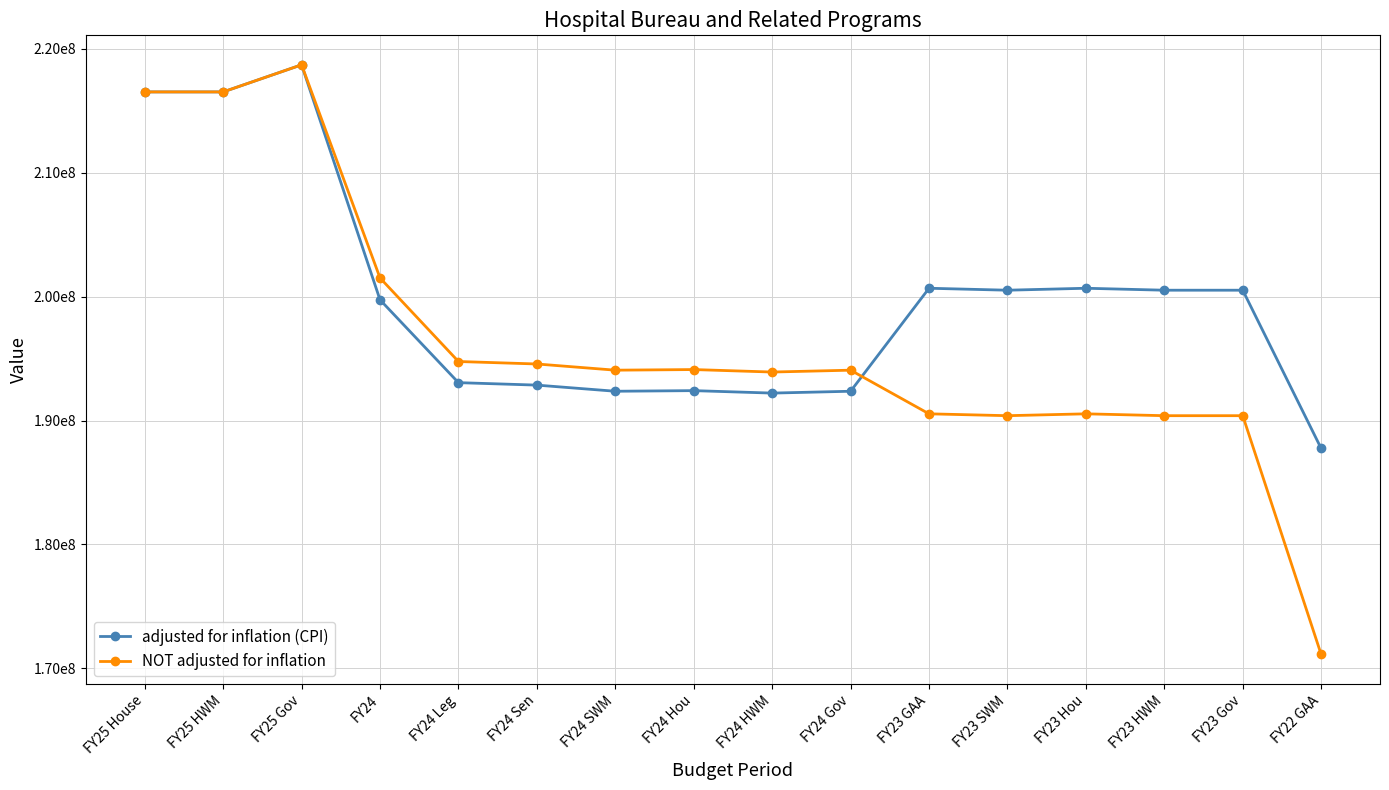

What are all the series names shown in the legend?

adjusted for inflation (CPI), NOT adjusted for inflation